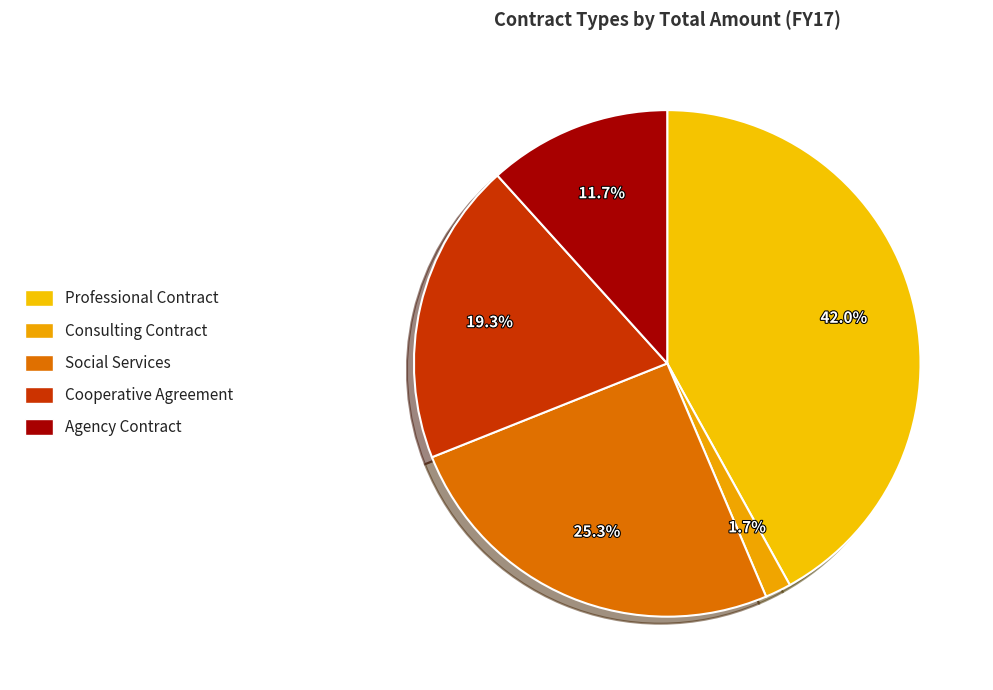

Rank the categories by value from highest to lowest.

Professional Contract, Social Services, Cooperative Agreement, Agency Contract, Consulting Contract